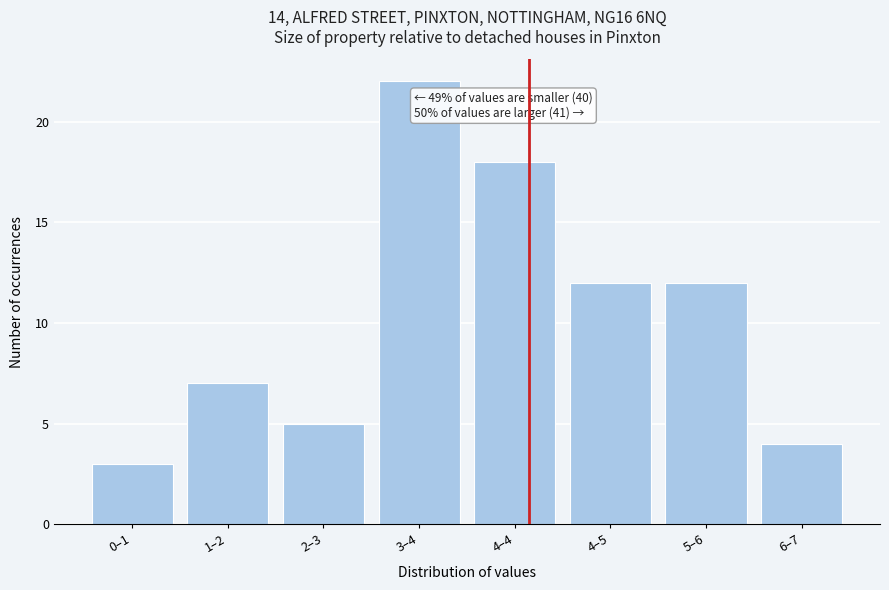

Reading left to right, what are all the values shown in this chart?

3	7	5	22	18	12	12	4